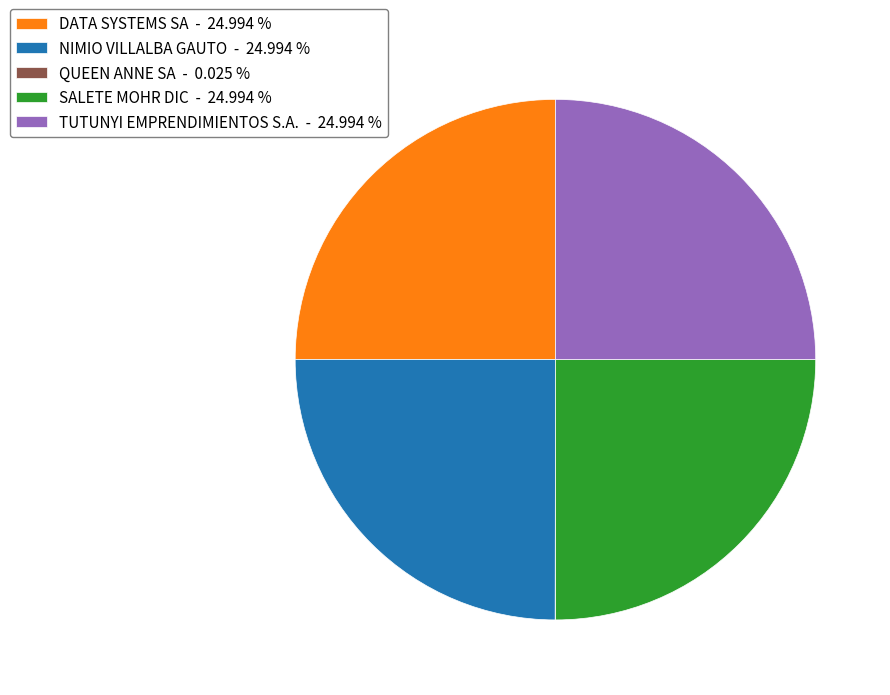

What is the ratio of the value at NIMIO VILLALBA GAUTO to the value at TUTUNYI EMPRENDIMIENTOS S.A.?

1.0